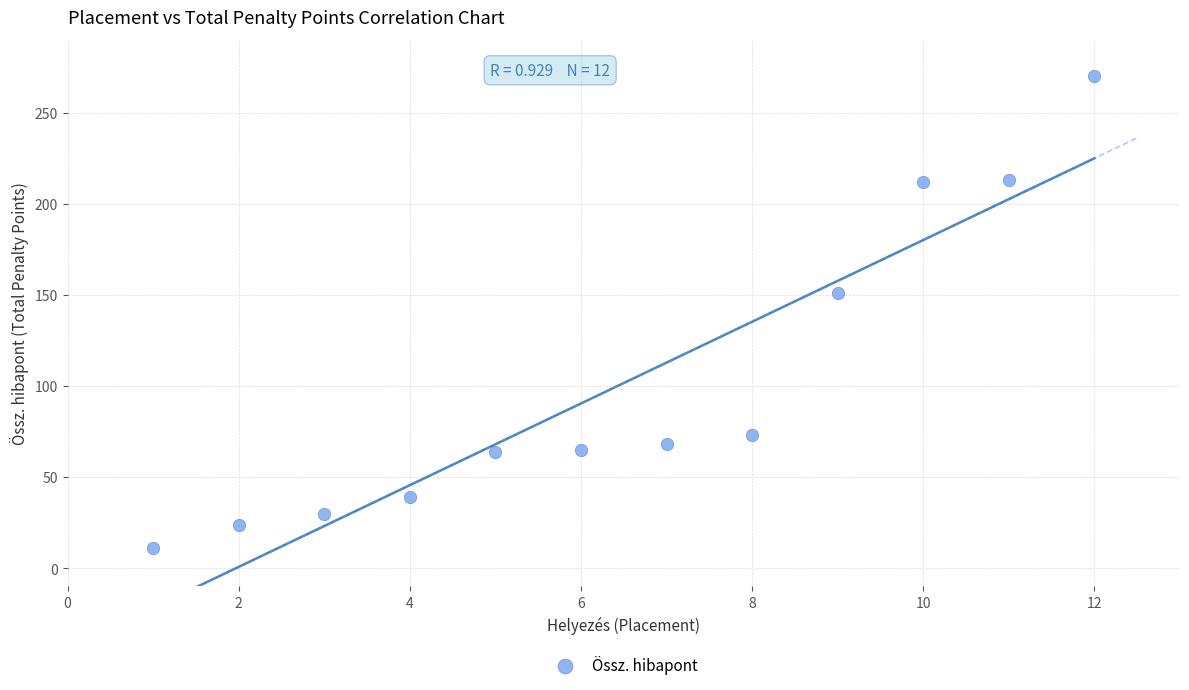

What is the range of X values (max minus min)?

11